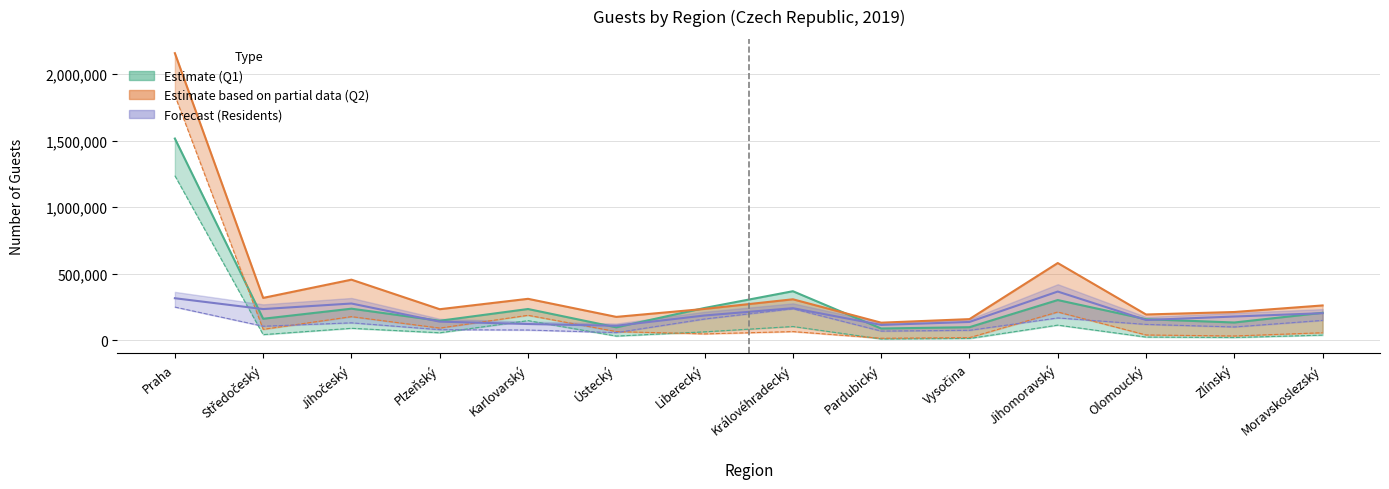

How many lines are shown in the chart?

6